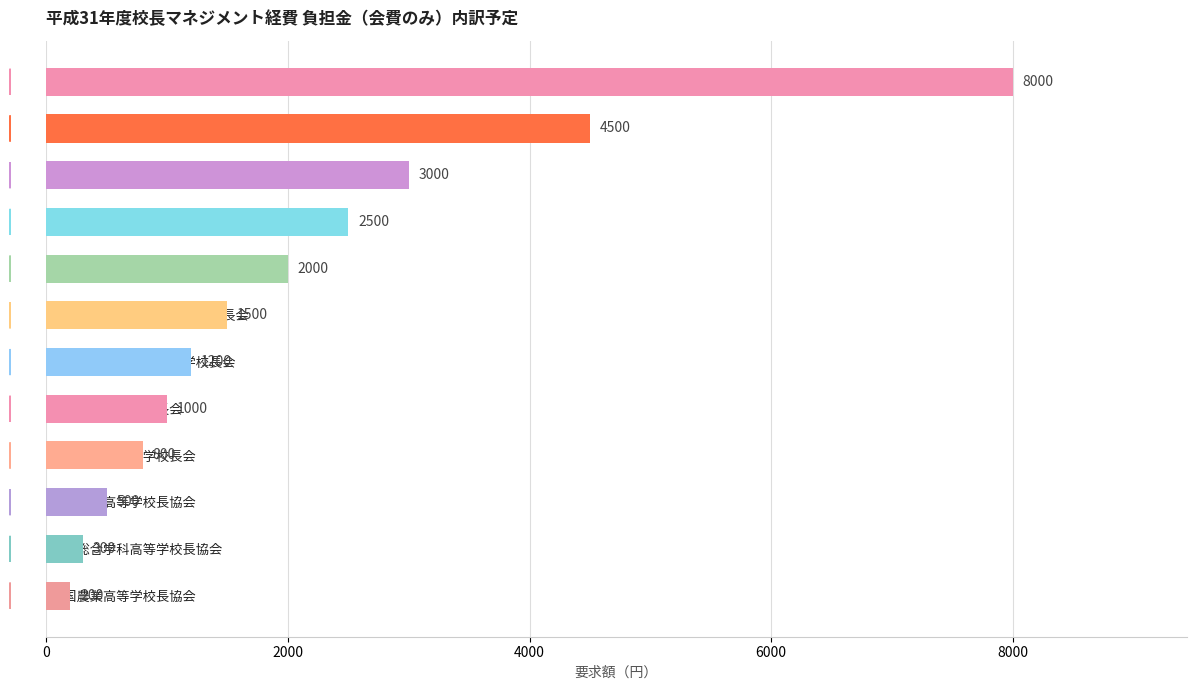

What is the average value?

2125